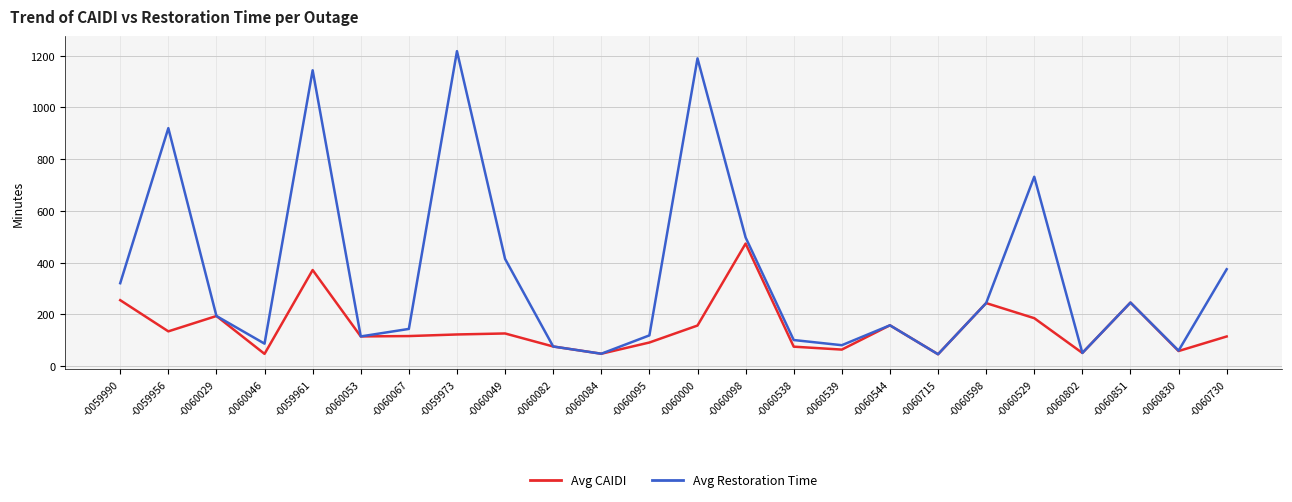

Rank the series by their maximum value, from highest to lowest.

Avg Restoration Time, Avg CAIDI